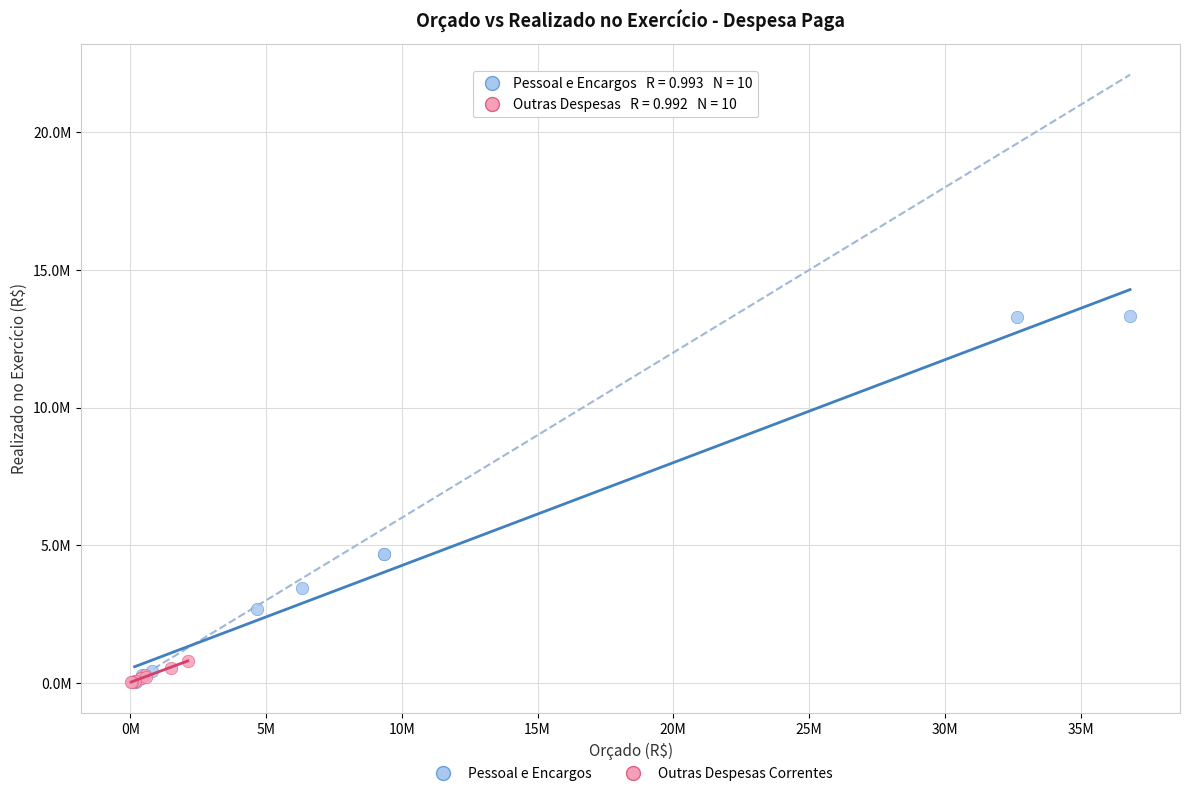

What are all the series names shown in the legend?

Pessoal e Encargos, Outras Despesas Correntes